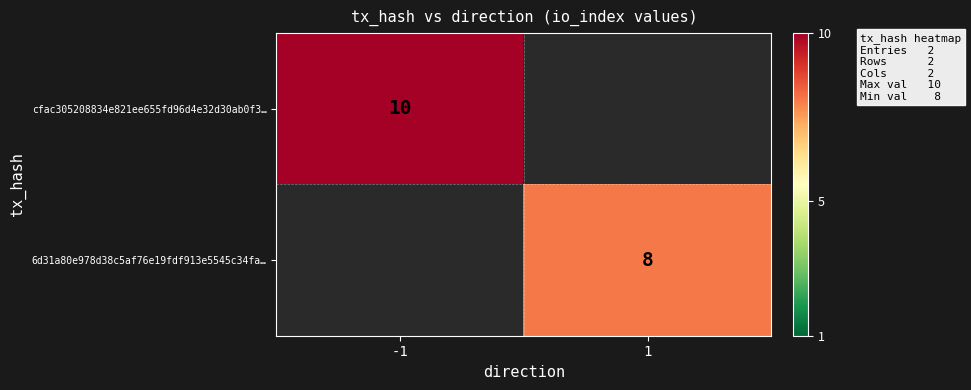

Which has a higher value, 1 or -1?

-1